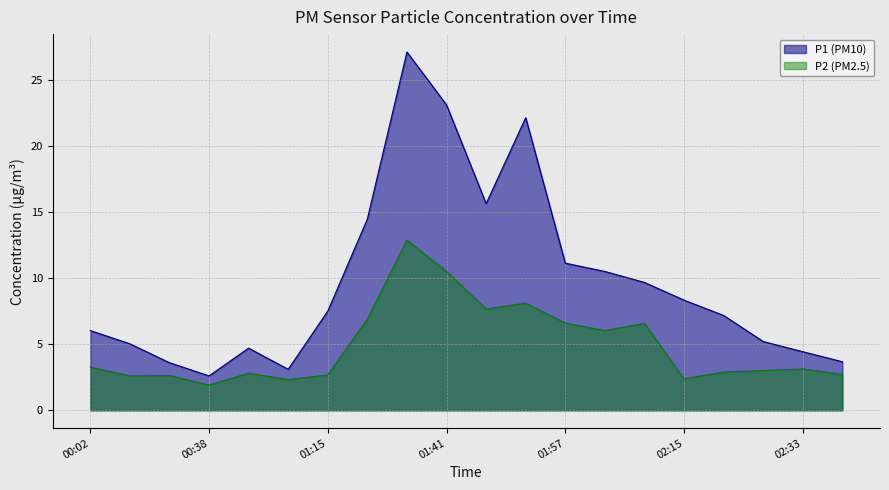

What is the maximum value shown in the chart?

27.1